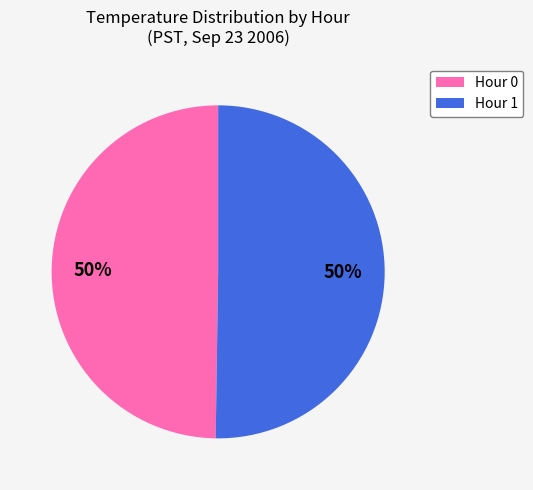

Do Hour 0 and Hour 1 together represent more than half of the pie?

Yes